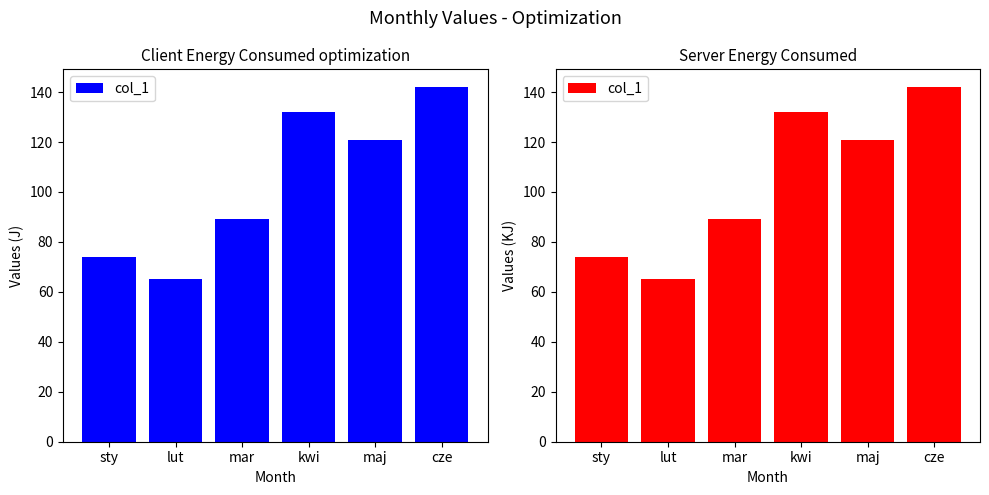

Does the chart contain stacked bars?

No